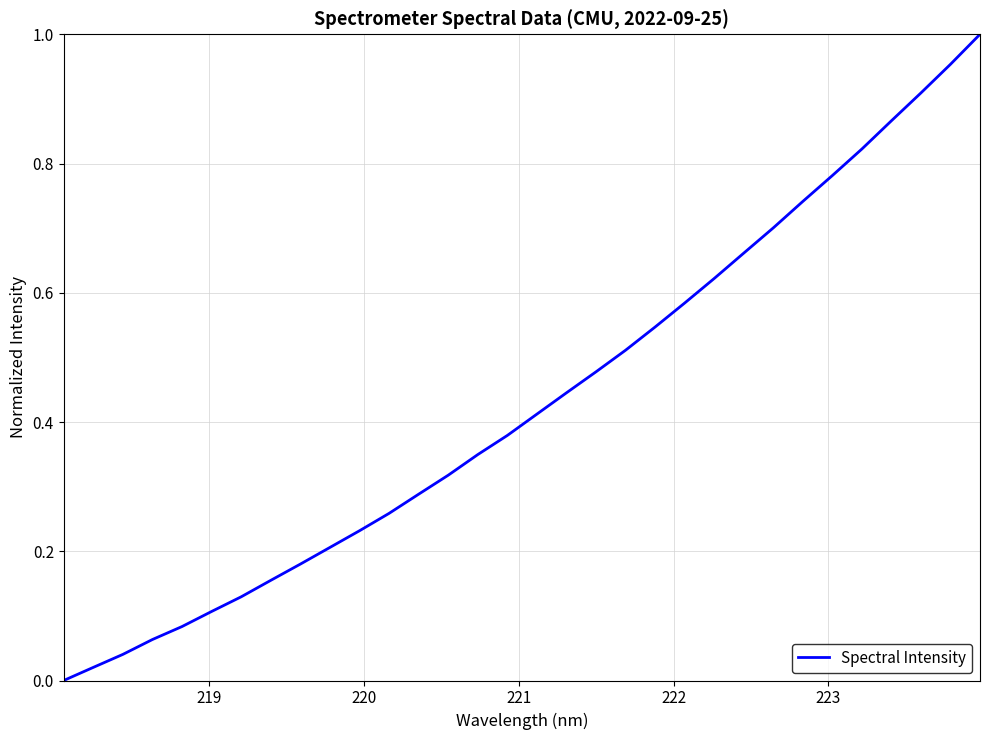

What is the sum of all values?

13.8